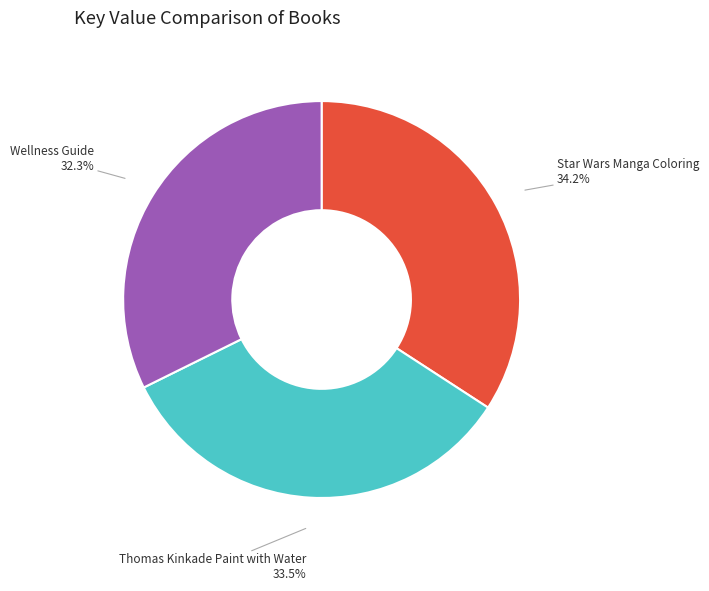

What is the total percentage of Wellness Guide and Star Wars Manga Coloring?

66.5%